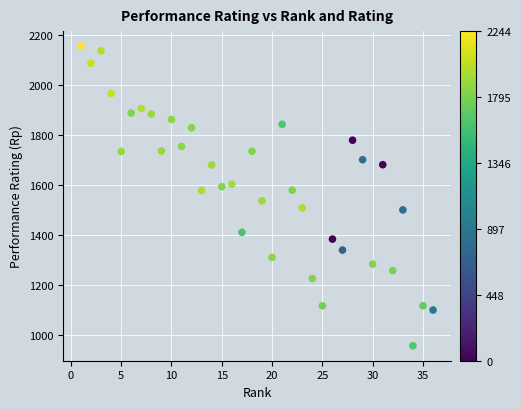

What is the range of X values (max minus min)?

35